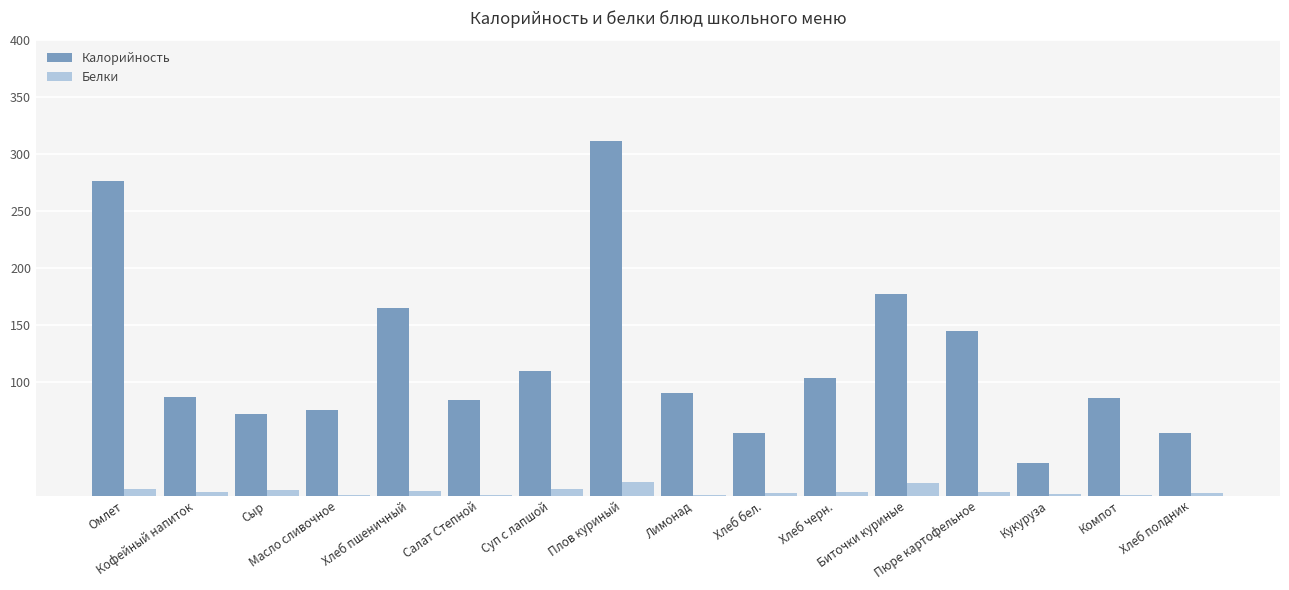

What is the sum of all Белки values?

58.5